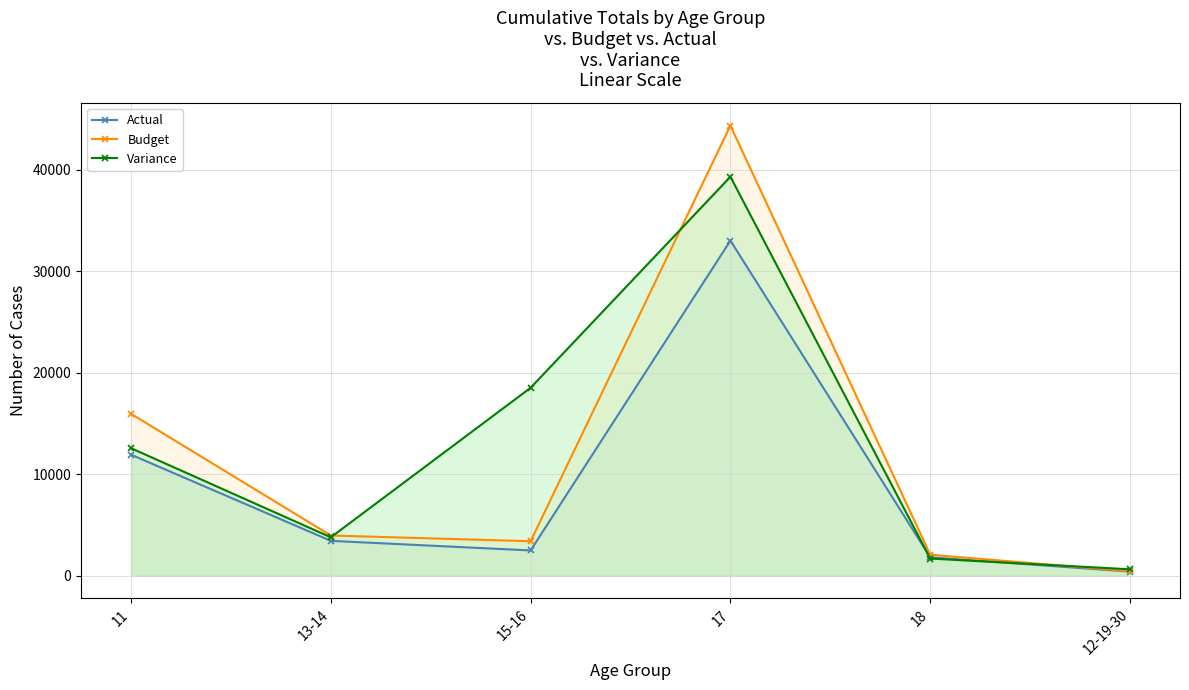

Where is Variance nearest to the value 19973?

15-16